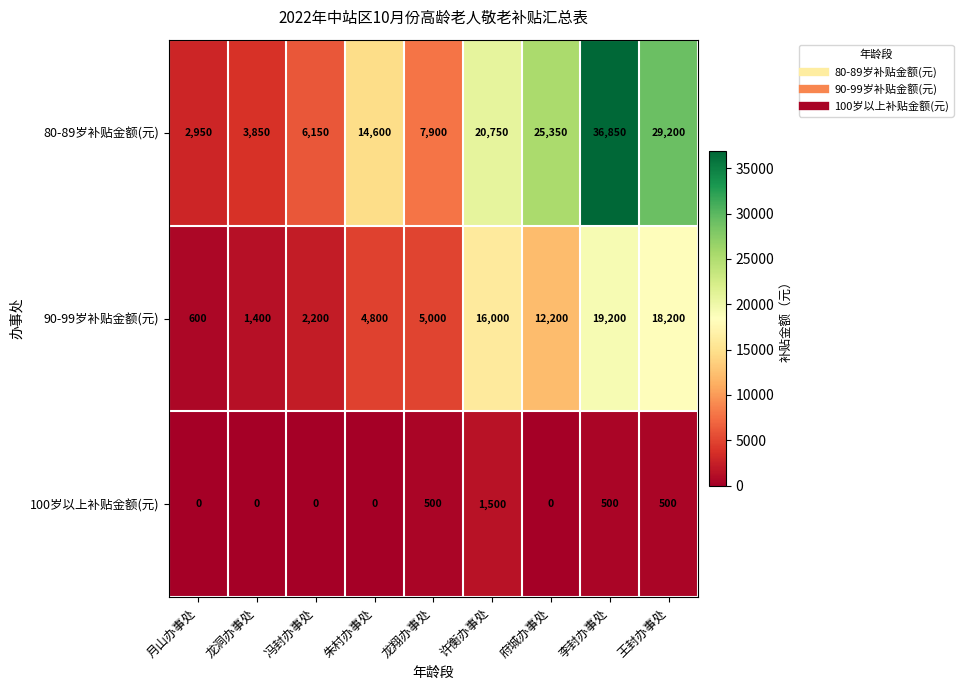

What is the difference between the second highest and minimum values in the 90-99岁补贴金额(元) series?

17600